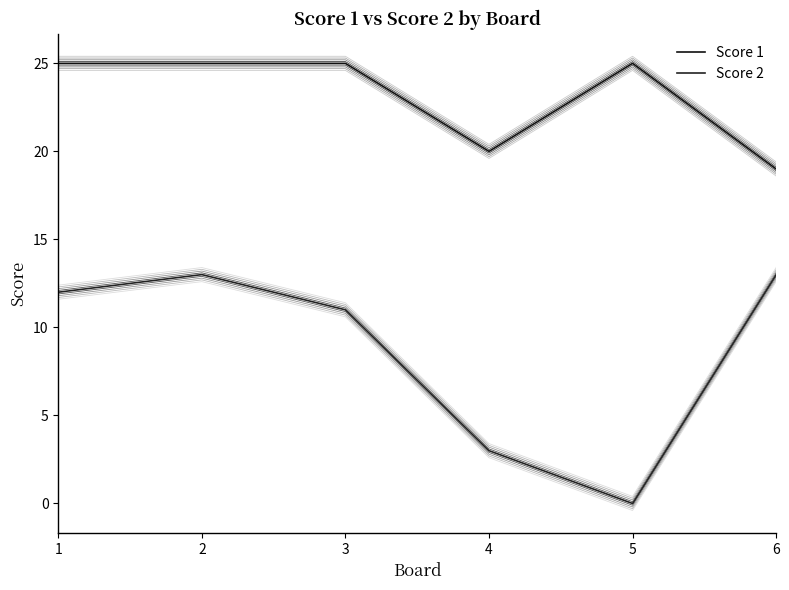

What is the average value of the Score 1 series?

23